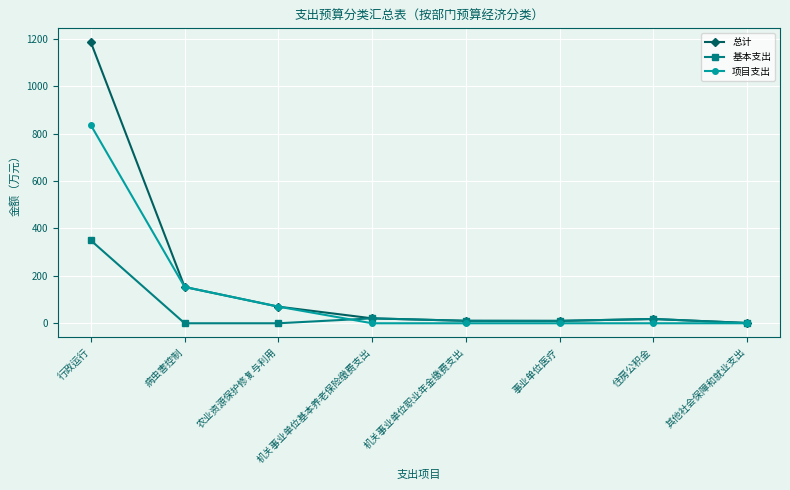

Between 行政运行 and 农业资源保护修复与利用, which series saw the biggest shift?

总计